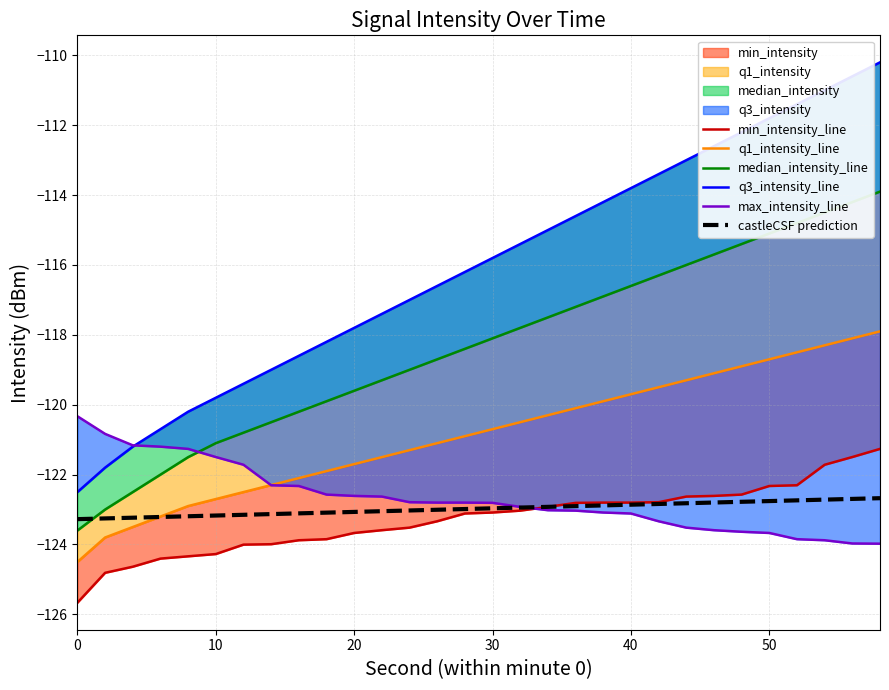

Is it true that castleCSF prediction equals -51.8 at 50?

False